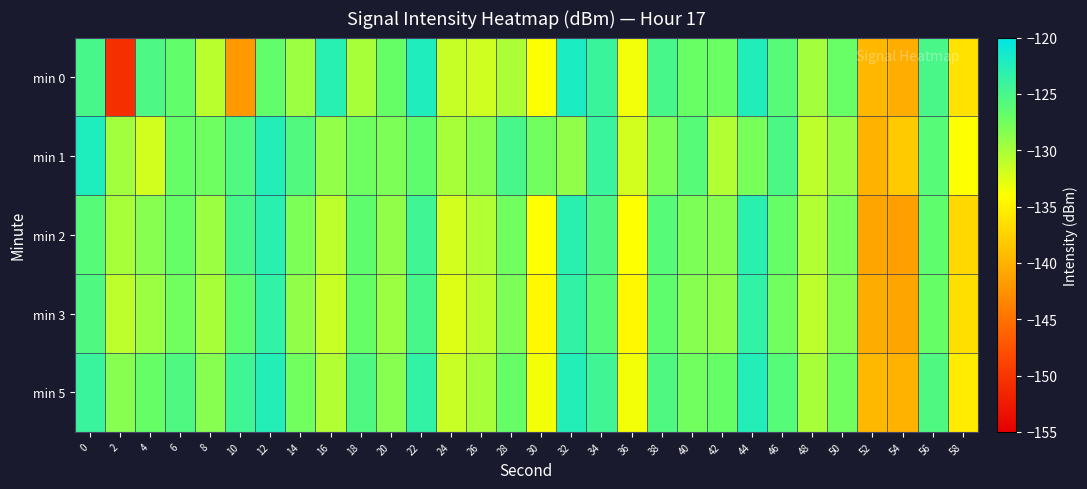

What is the difference between the highest and lowest values at 8?

3.4